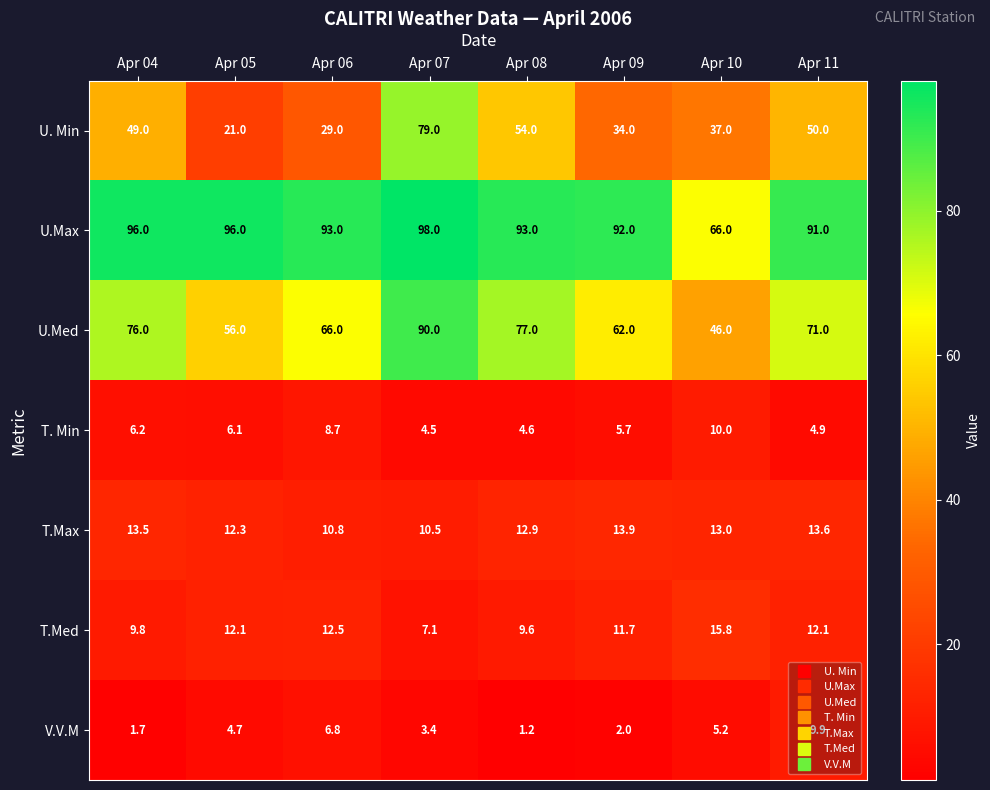

Read the T.Med value at Apr 11.

12.1